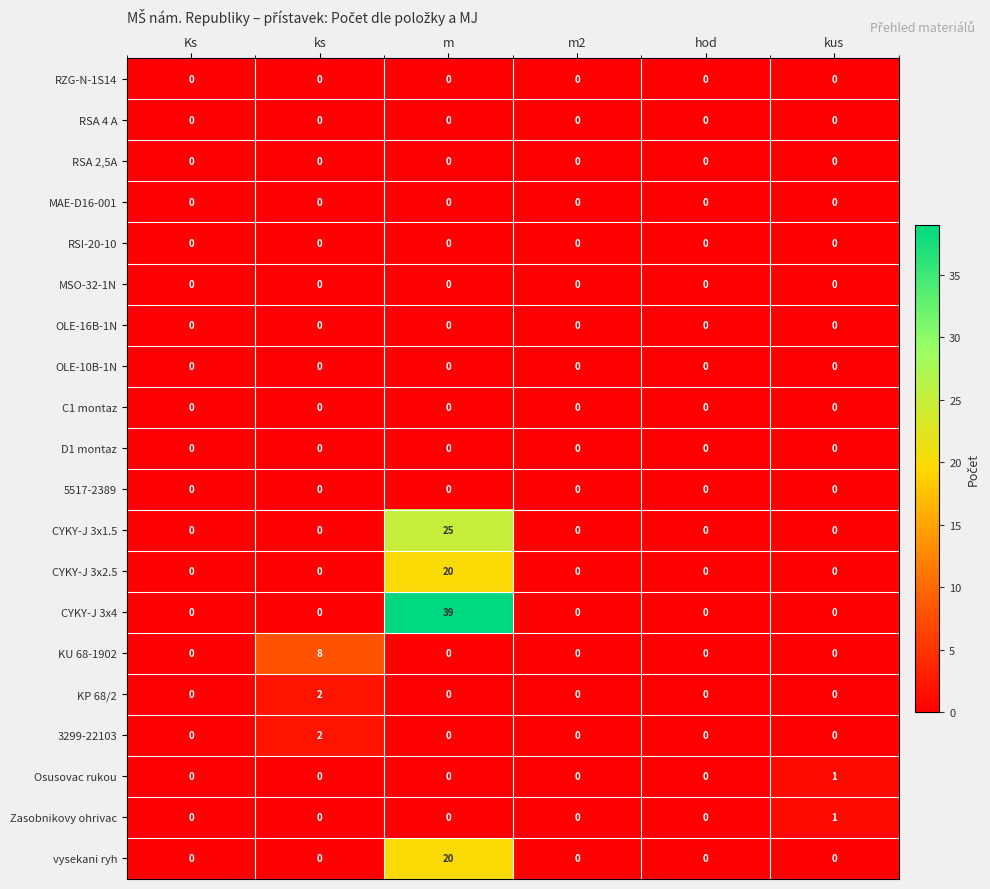

The CYKY-J 3x4 series shows 0 at kus. True or false?

True